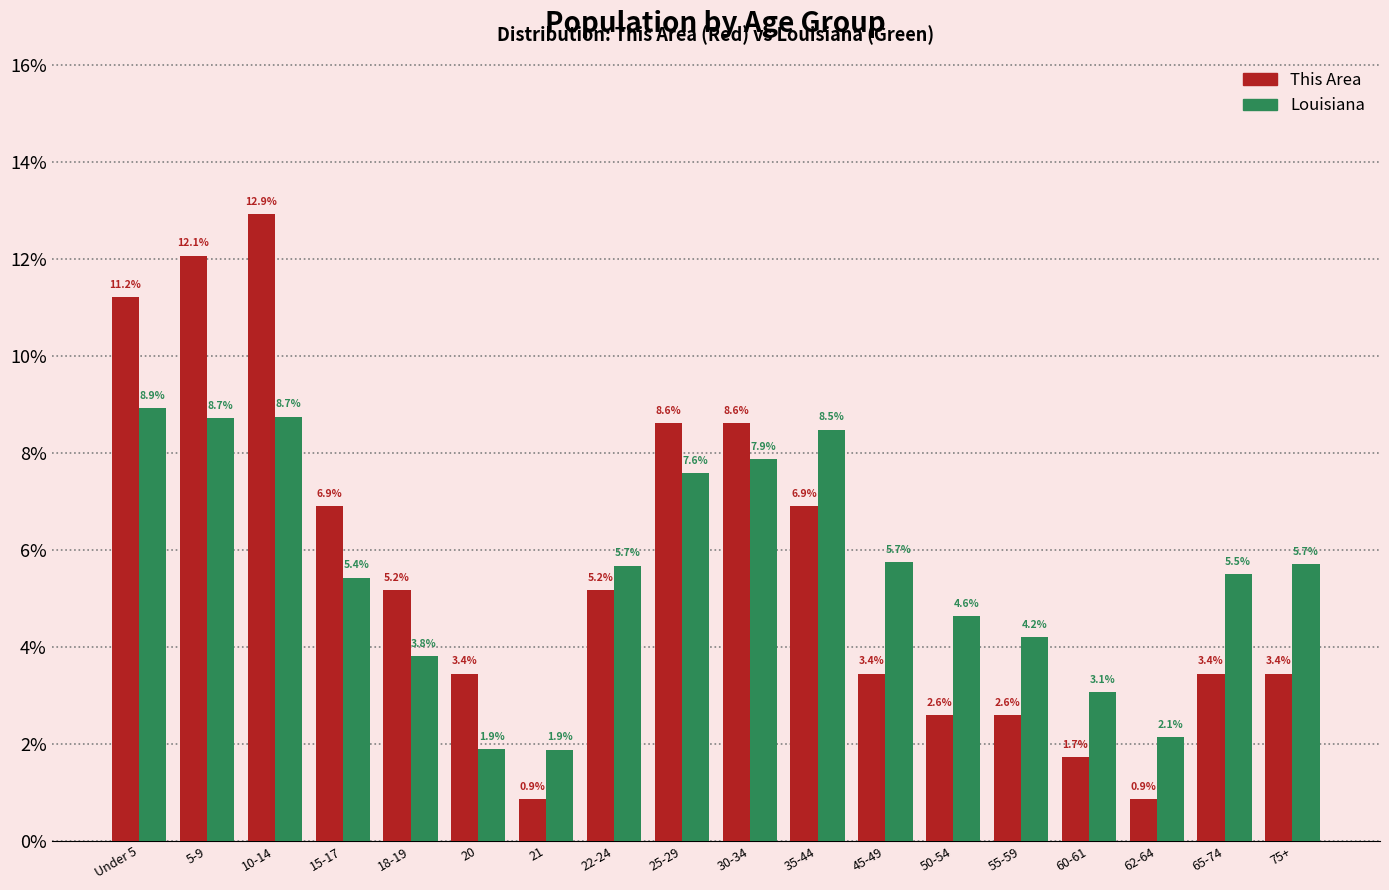

Reading left to right, transcribe all the data shown in this chart.

This Area: 11.2	12.1	12.9	6.9	5.2	3.4	0.9	5.2	8.6	8.6	6.9	3.4	2.6	2.6	1.7	0.9	3.4	3.4
Louisiana: 8.9	8.7	8.7	5.4	3.8	1.9	1.9	5.7	7.6	7.9	8.5	5.7	4.6	4.2	3.1	2.1	5.5	5.7